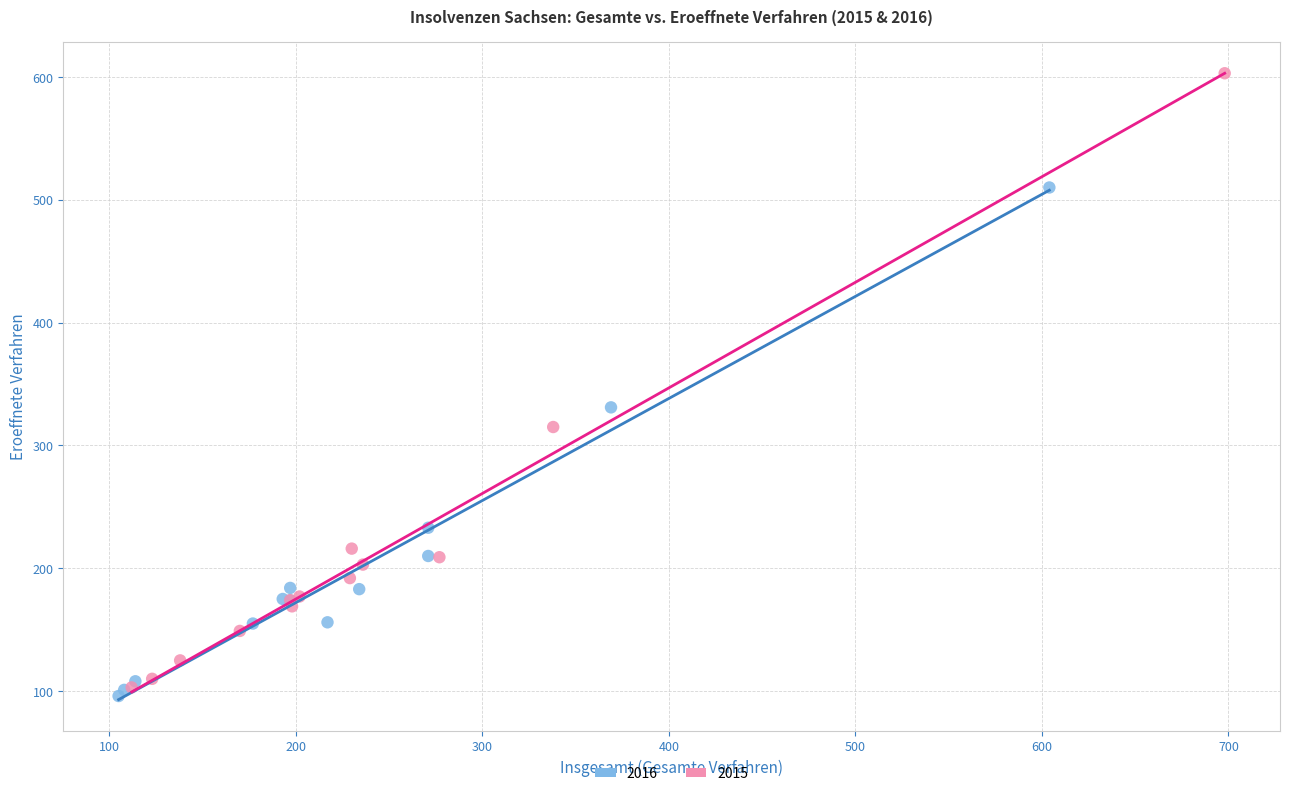

Which series contains the highest Y value?

2015